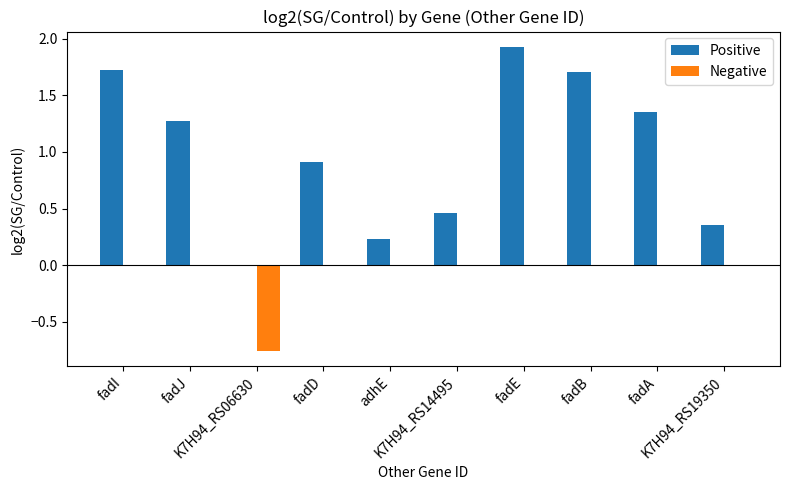

What is the maximum value shown in the chart?

1.9